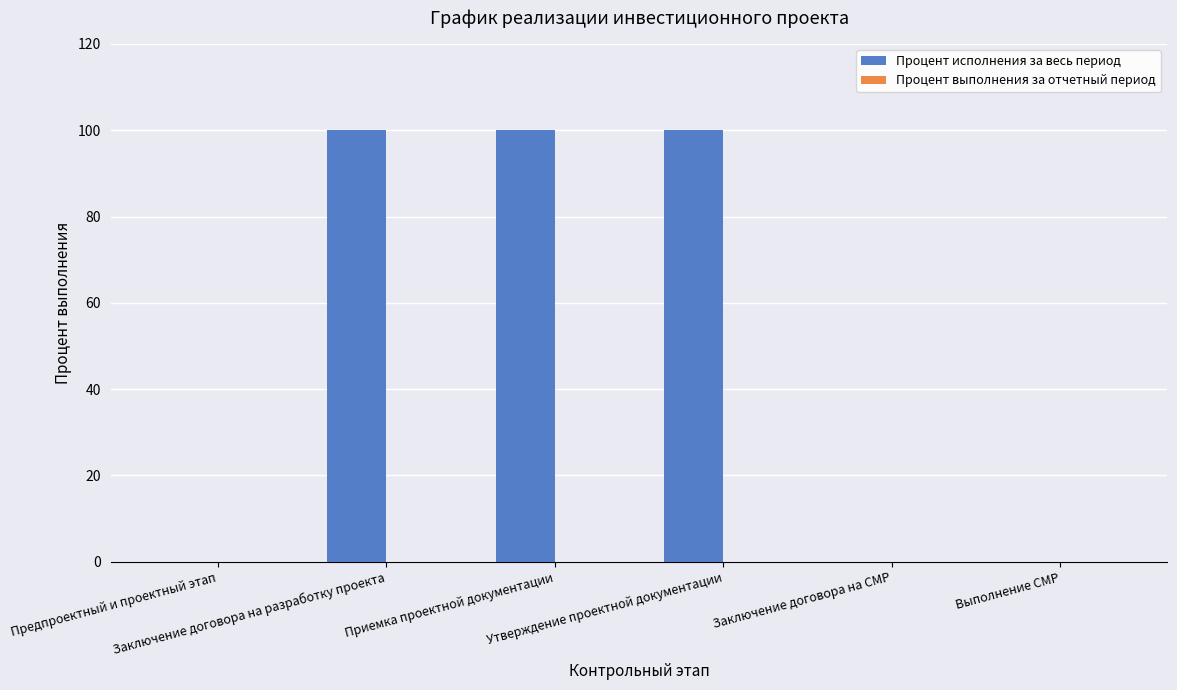

Are the bars grouped side by side (vs. stacked)?

No